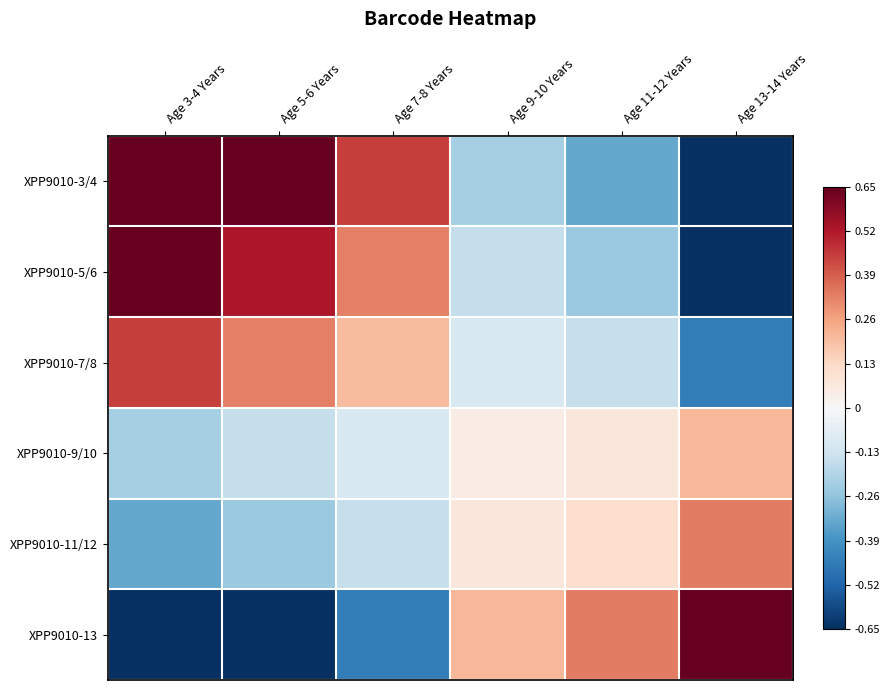

Which series has the largest total across all categories?

XPP9010-3/4